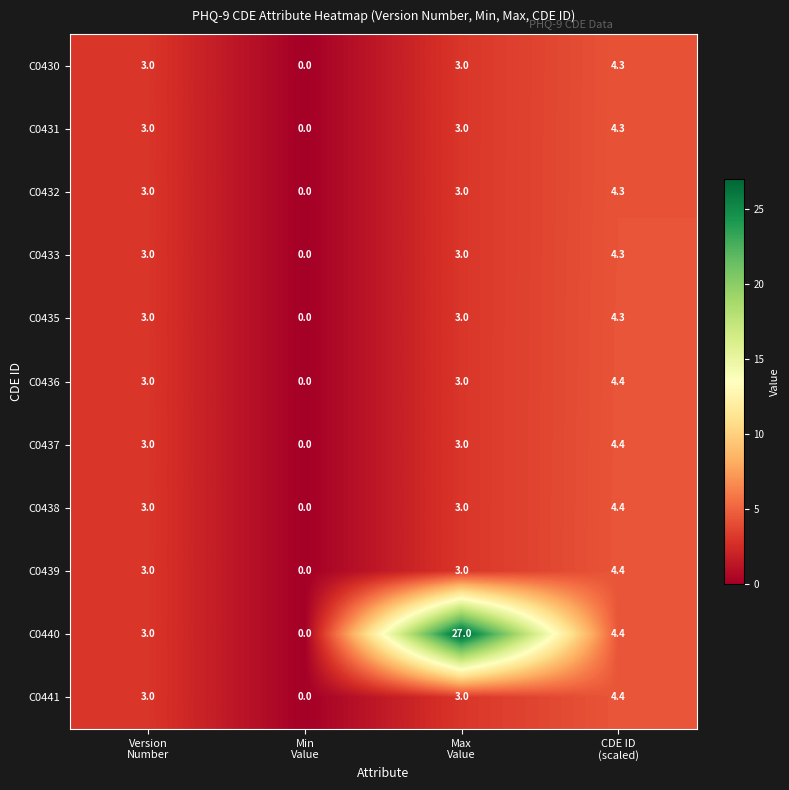

What is the greatest value displayed?

27.0